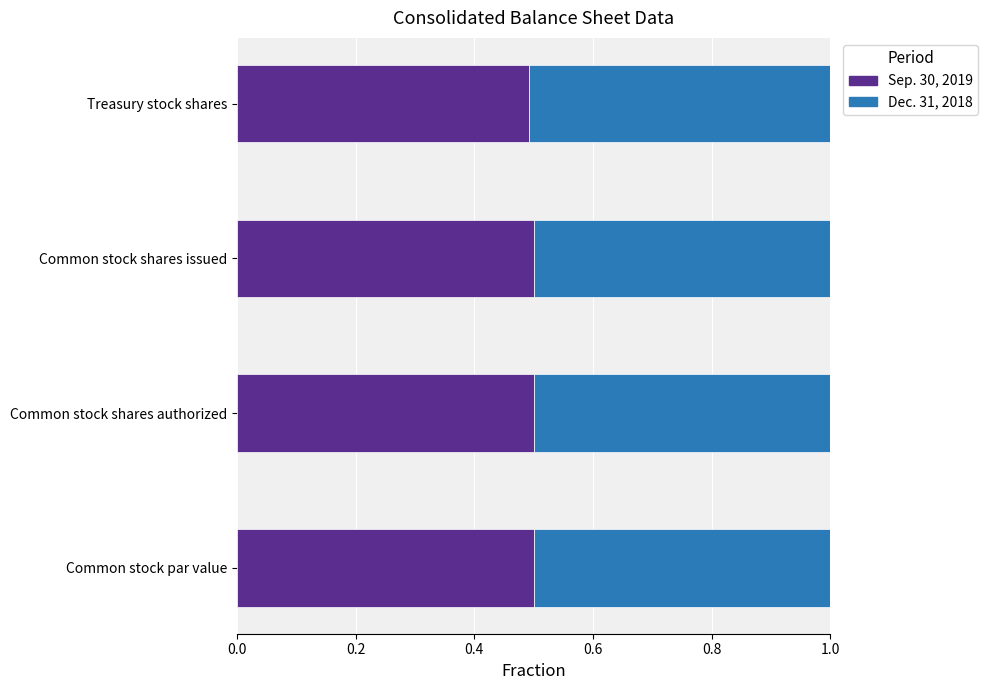

What is the total value across all series at Treasury stock shares?

1.0